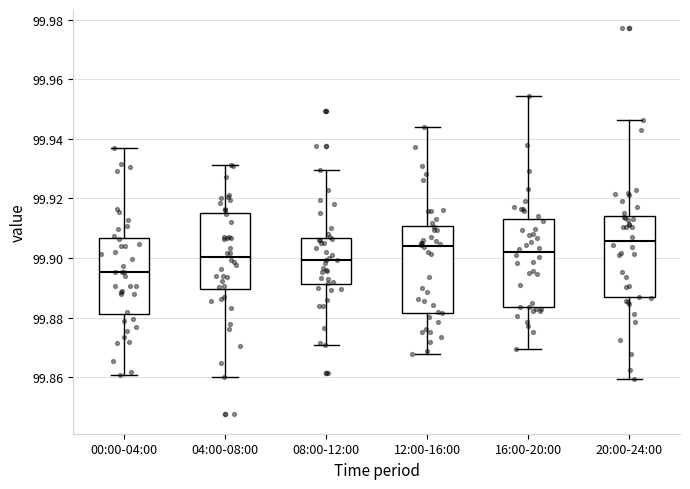

Reading left to right, transcribe this box plot: for each box, give where its median line is, the range the box spans, and where its two whiskers end, as read against the y-axis. The values are not printed on the chart, so give them approximately, as read against the axis.

00:00-04:00: median 99.896, box 99.882 to 99.906, whiskers 99.860 to 99.938
04:00-08:00: median 99.900, box 99.890 to 99.916, whiskers 99.860 to 99.932
08:00-12:00: median 99.900, box 99.892 to 99.906, whiskers 99.870 to 99.930
12:00-16:00: median 99.904, box 99.882 to 99.910, whiskers 99.868 to 99.944
16:00-20:00: median 99.902, box 99.884 to 99.912, whiskers 99.870 to 99.954
20:00-24:00: median 99.906, box 99.886 to 99.914, whiskers 99.860 to 99.946